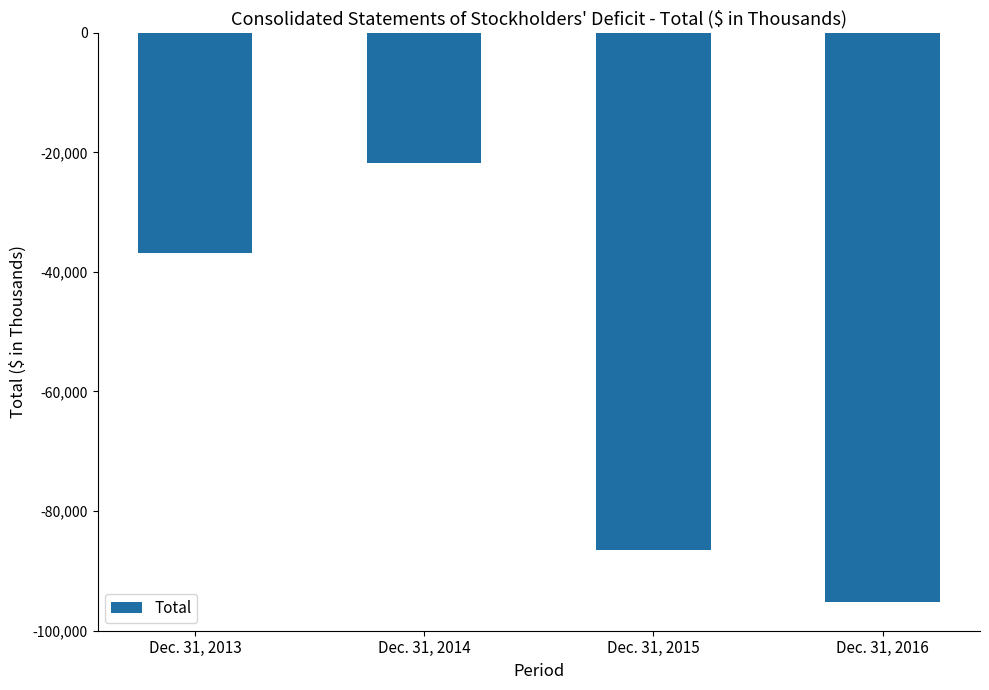

Are the bars grouped side by side (vs. stacked)?

No